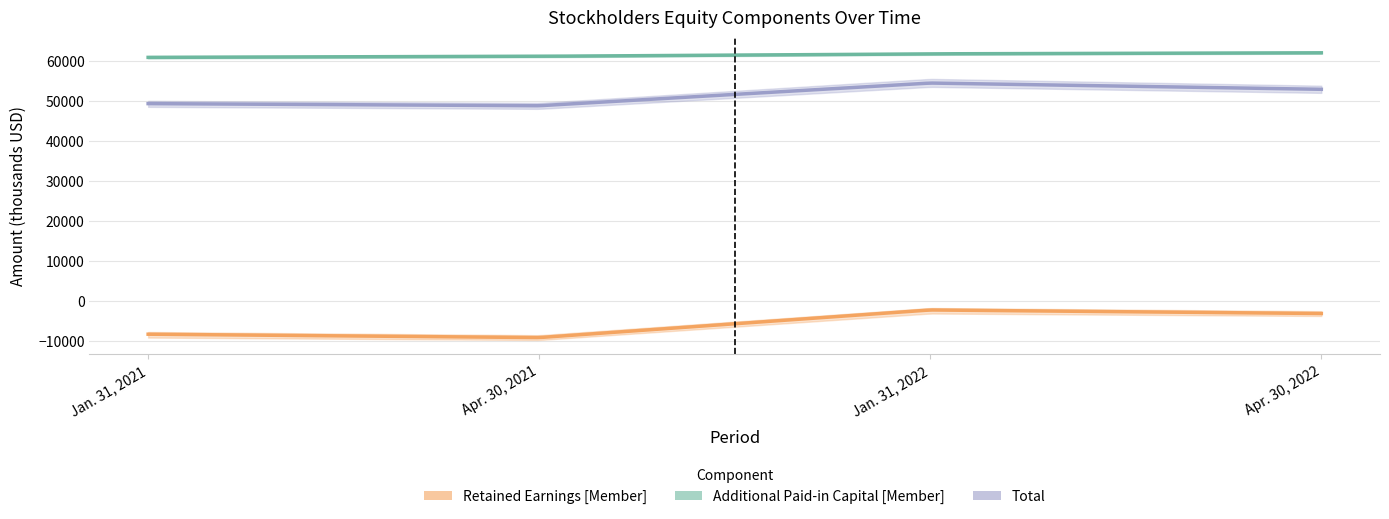

Between Apr. 30, 2022 and Apr. 30, 2021, which is larger?

Apr. 30, 2022